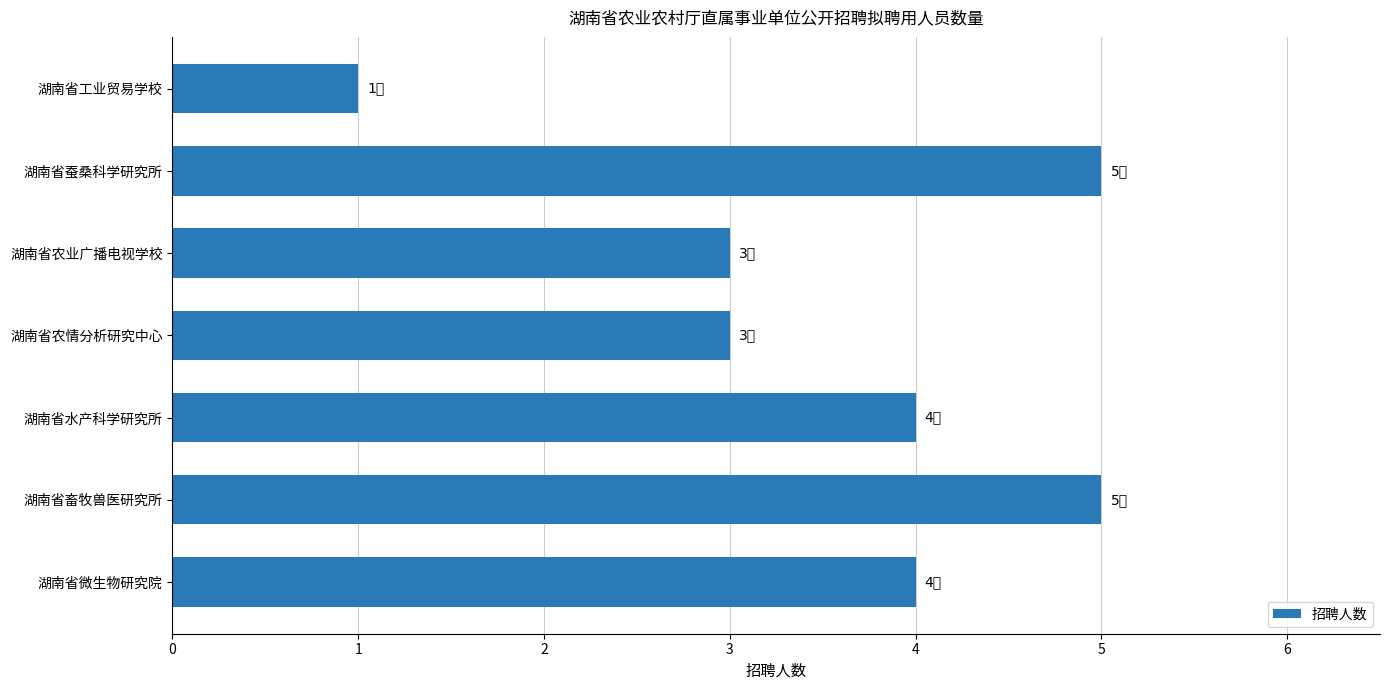

Reading bottom to top, what are all the values shown in this chart?

湖南省微生物研究院=4	湖南省畜牧兽医研究所=5	湖南省水产科学研究所=4	湖南省农情分析研究中心=3	湖南省农业广播电视学校=3	湖南省蚕桑科学研究所=5	湖南省工业贸易学校=1